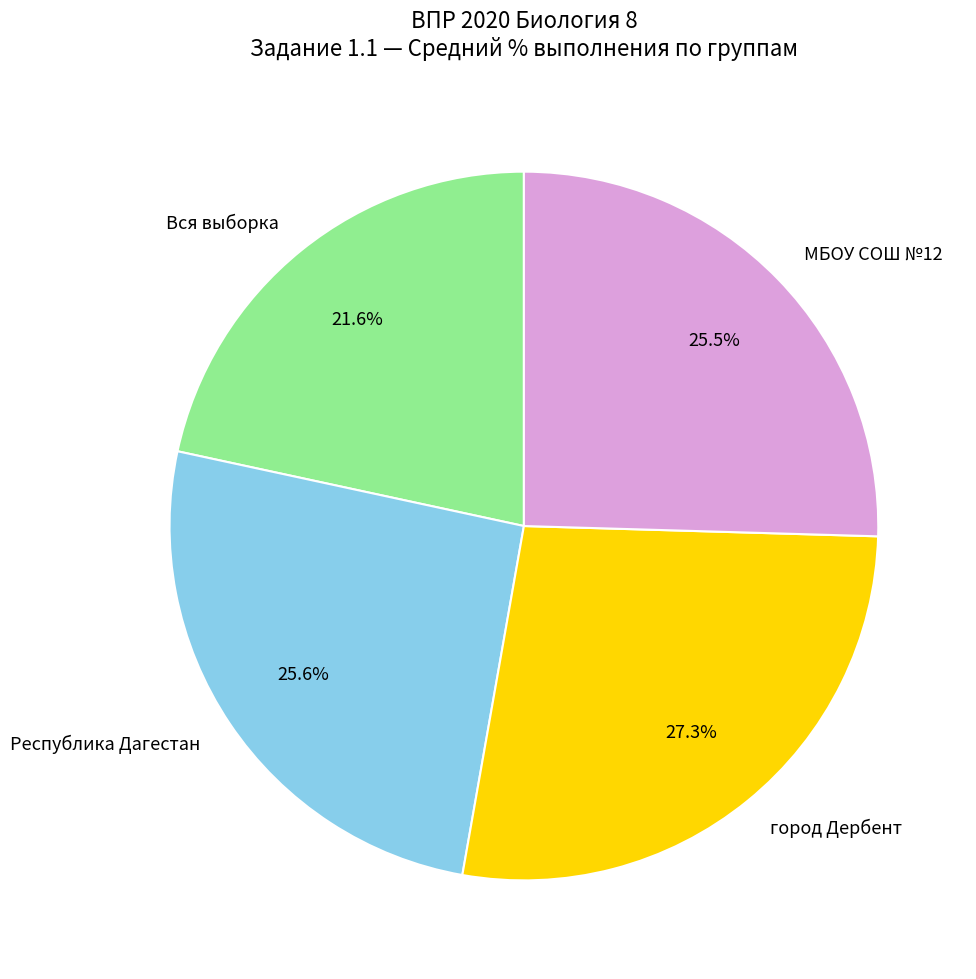

What is the smallest slice in the pie chart?

Вся выборка